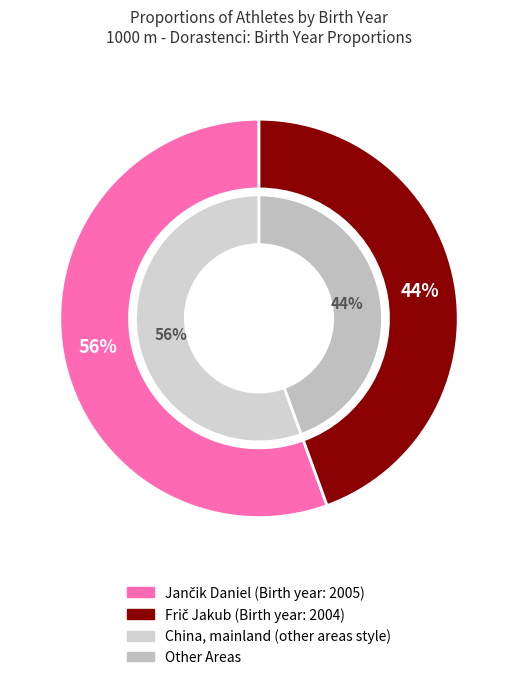

Does any single category account for the majority?

Yes